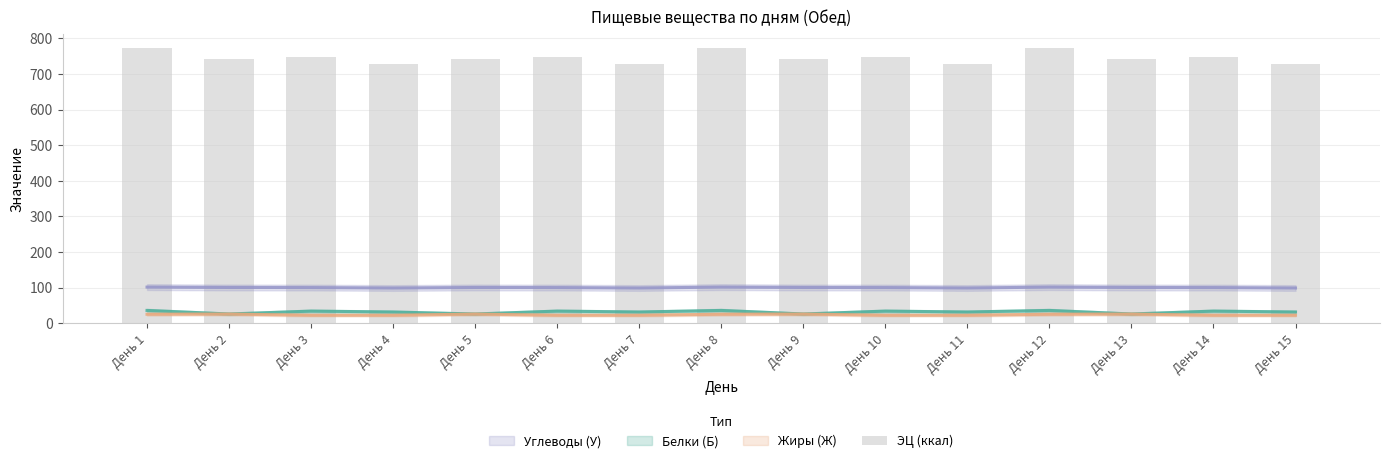

Are the bars horizontal?

No